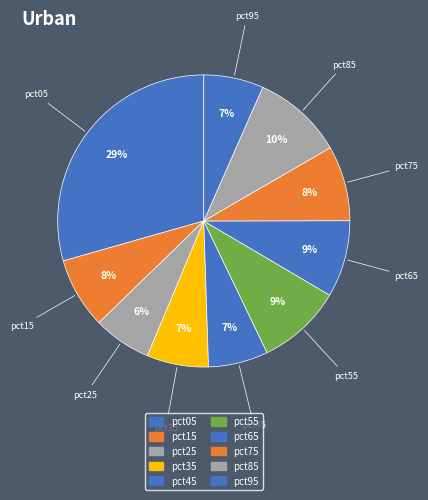

Is it true that pct25 is 6% of the pie?

True